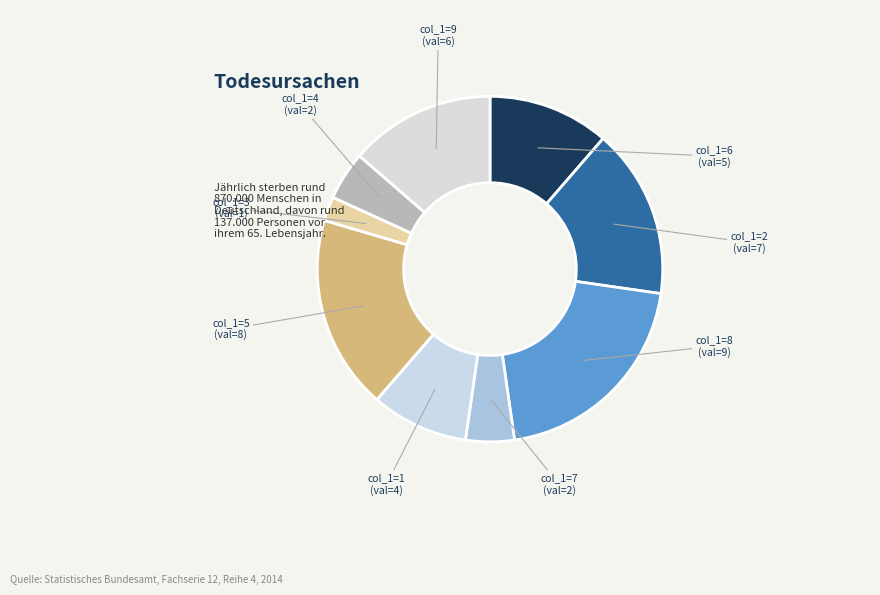

Does col_1=8 account for over 50% of the chart?

No